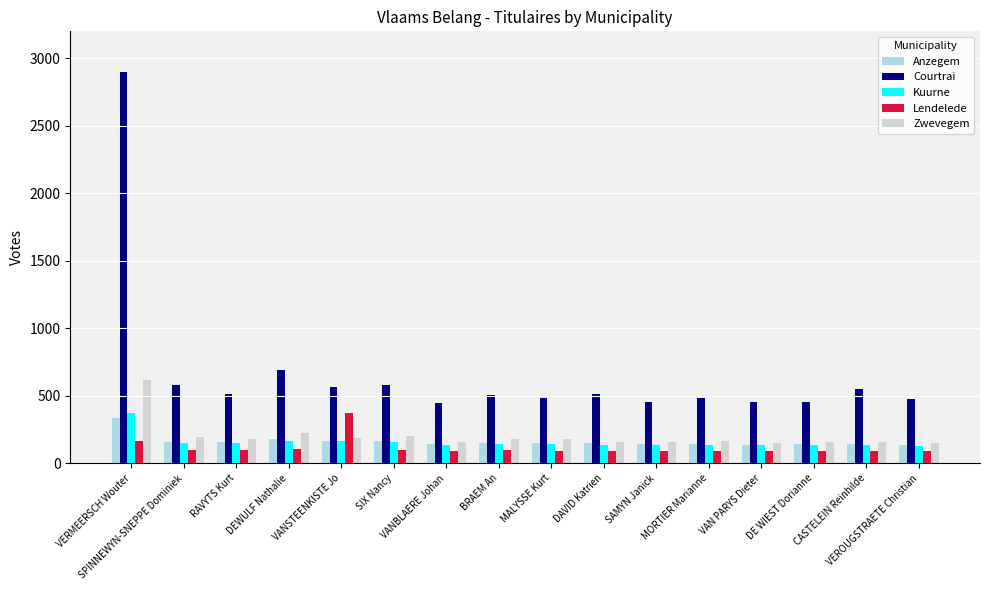

At how many categories does at least one series exceed 278?

16